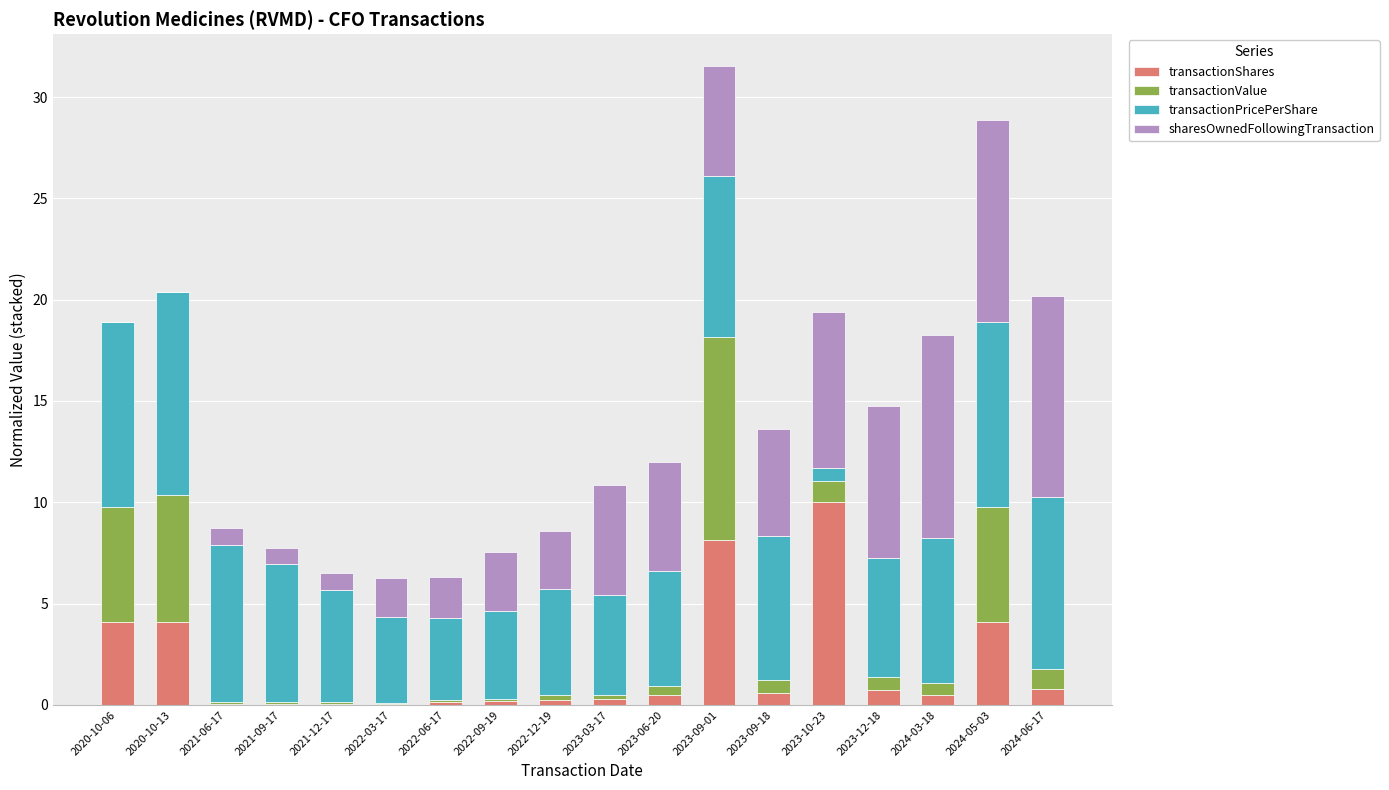

At which label does transactionShares reach its peak?

2023-10-23